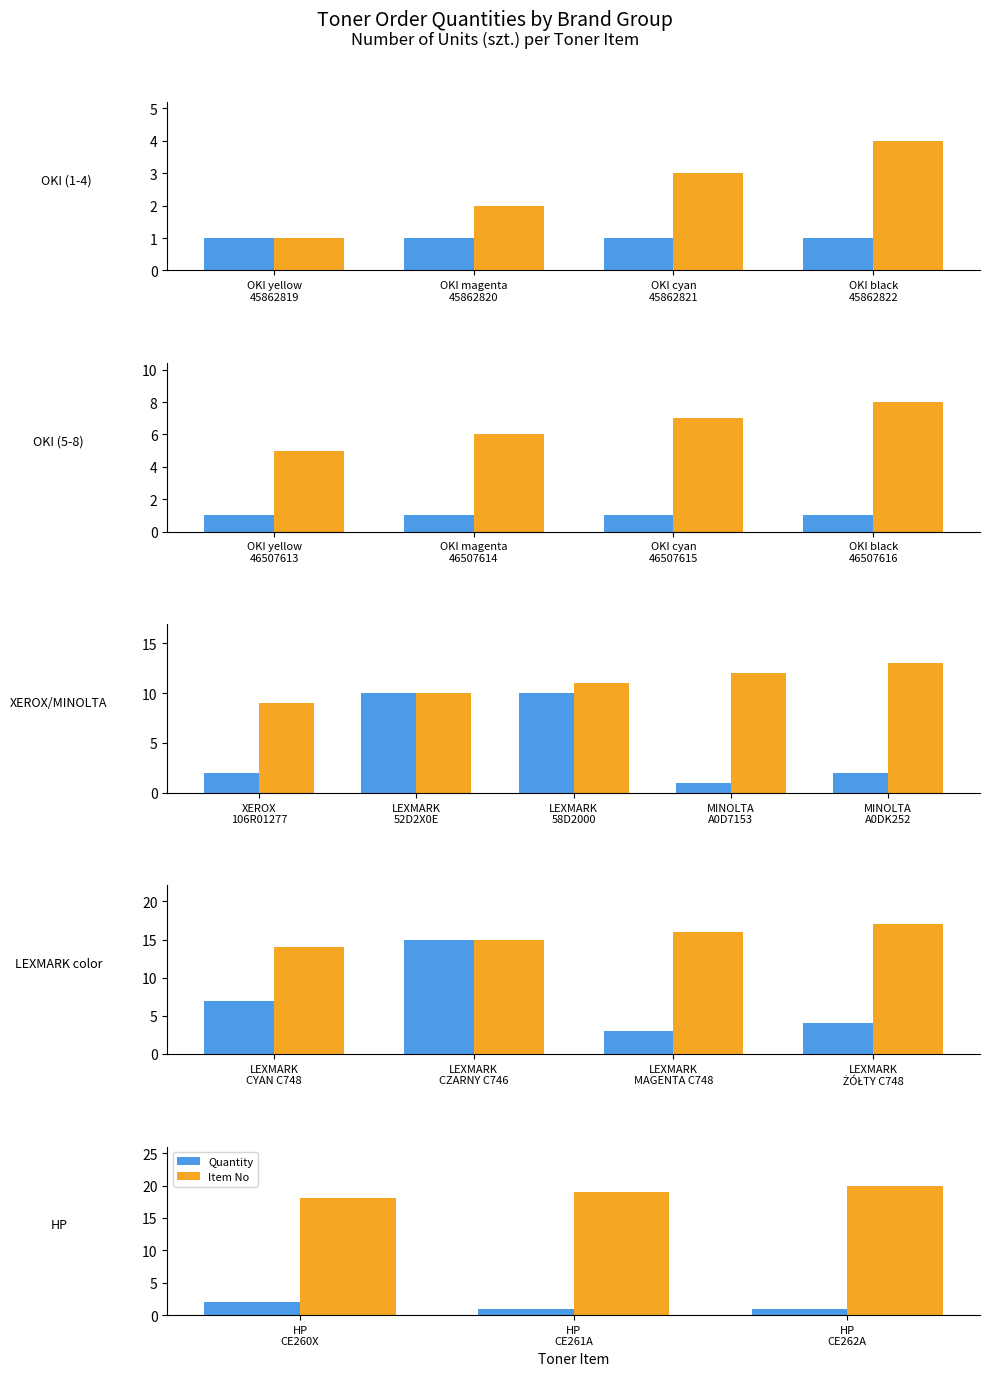

Rank the series by their maximum value, from lowest to highest.

Quantity, Item No